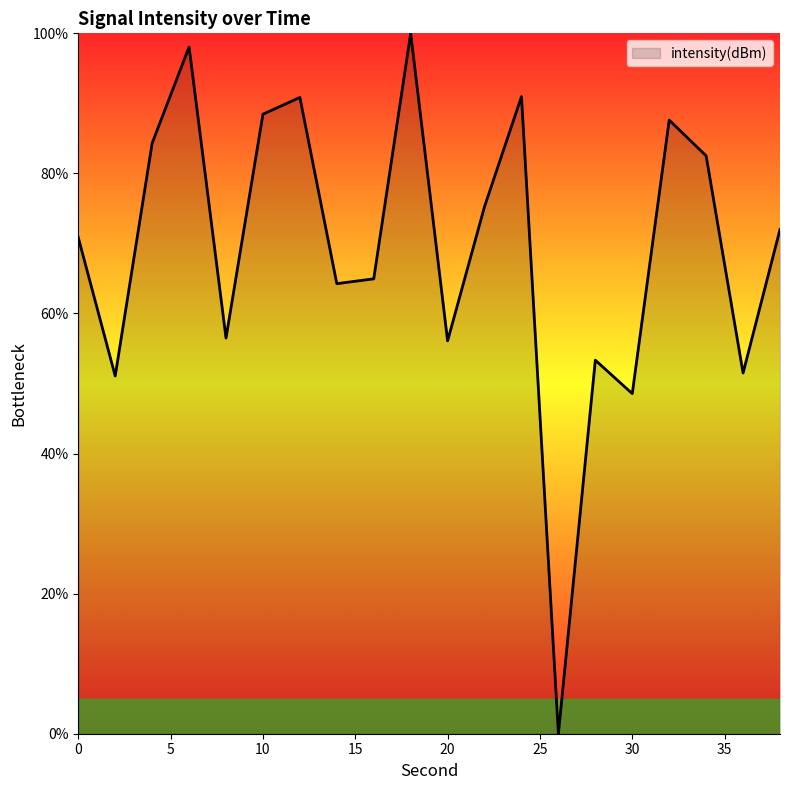

What is the maximum value shown in the chart?

100.0